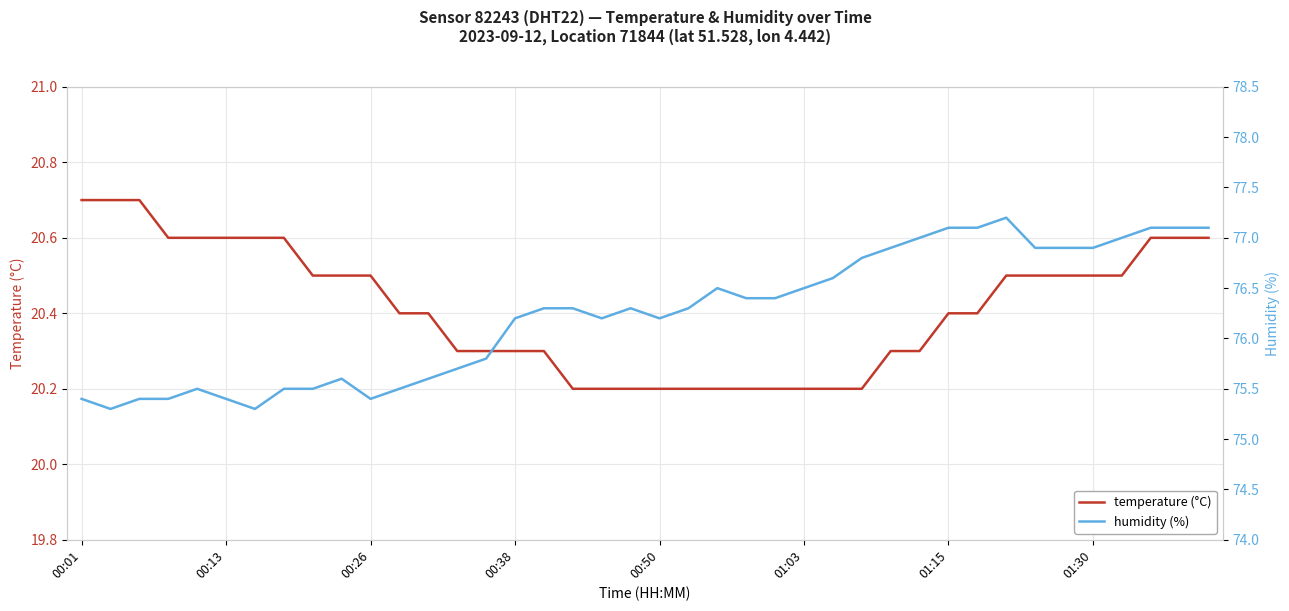

How many interior local peaks does the humidity (%) series have?

5